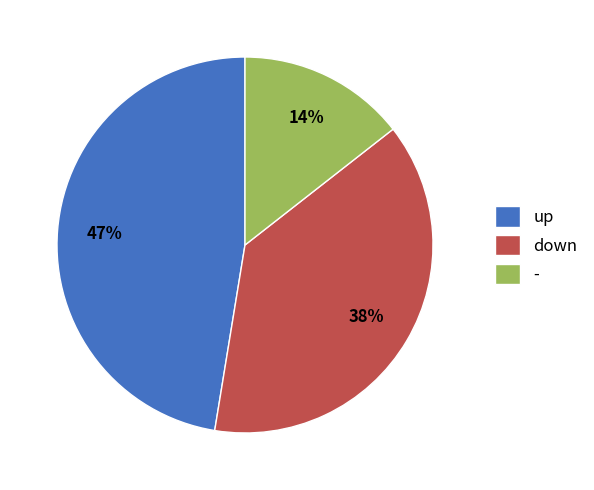

Is the sum of down and - greater than half?

Yes